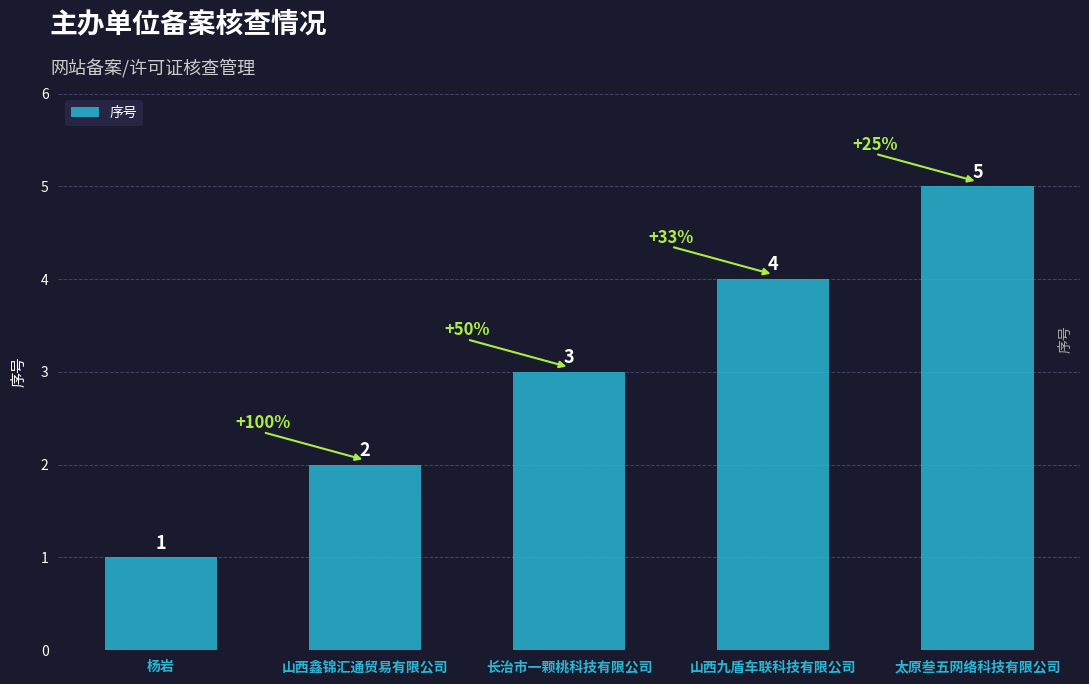

Reading left to right, what are all the values shown in this chart?

杨岩=1	山西鑫锦汇通贸易有限公司=2	长治市一颗桃科技有限公司=3	山西九盾车联科技有限公司=4	太原叁五网络科技有限公司=5